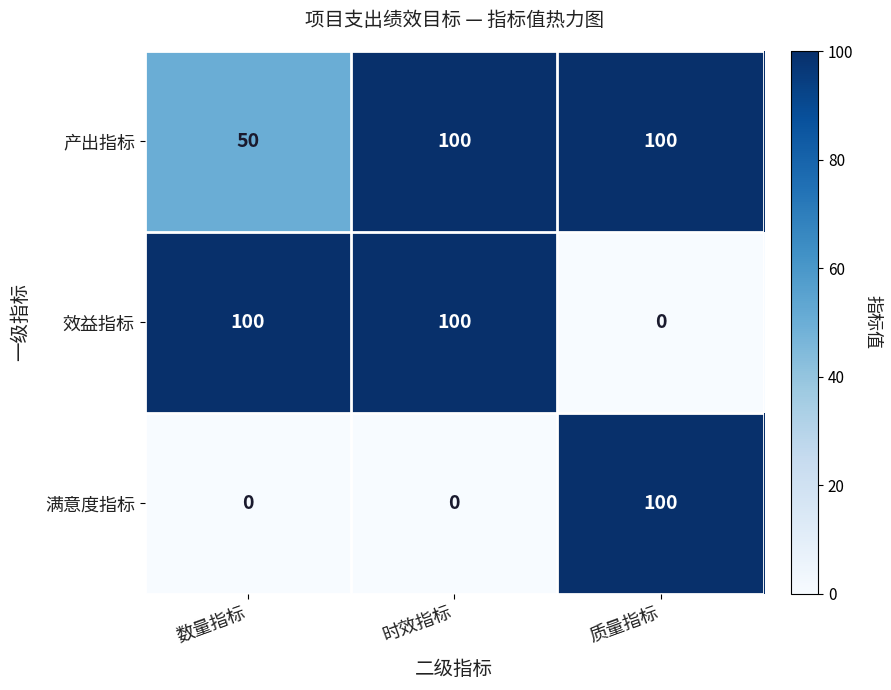

List the series in order of their overall mean, lowest first.

满意度指标, 效益指标, 产出指标